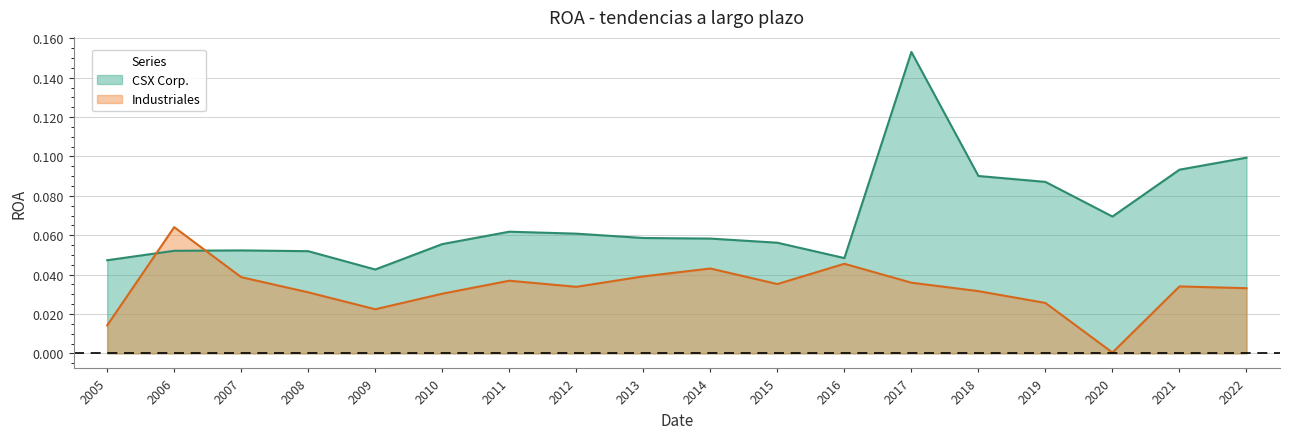

At which category is the sum across all series the highest?

2017